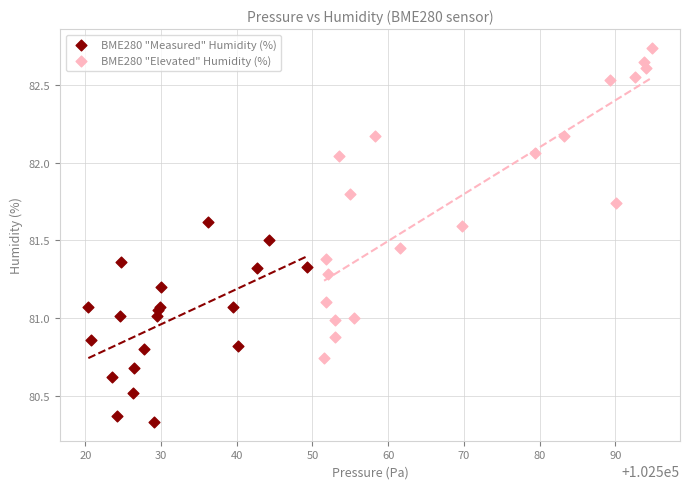

What are all the series names shown in the legend?

BME280 "Measured" Humidity (%), BME280 "Elevated" Humidity (%)